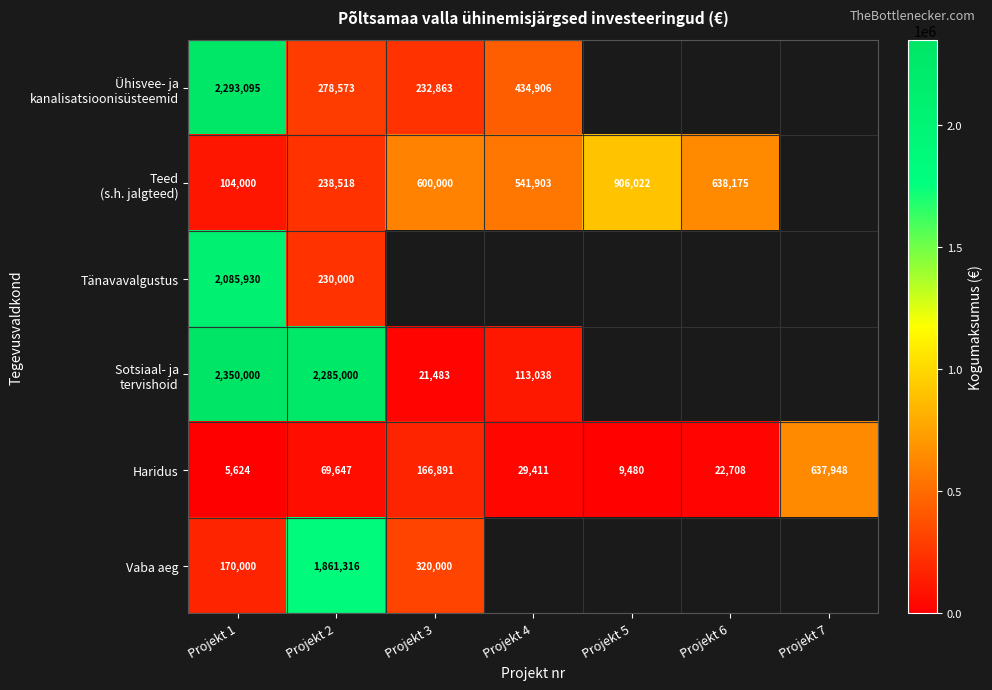

True or false: Tänavavalgustus has a value of 157827 at Projekt 2.

False